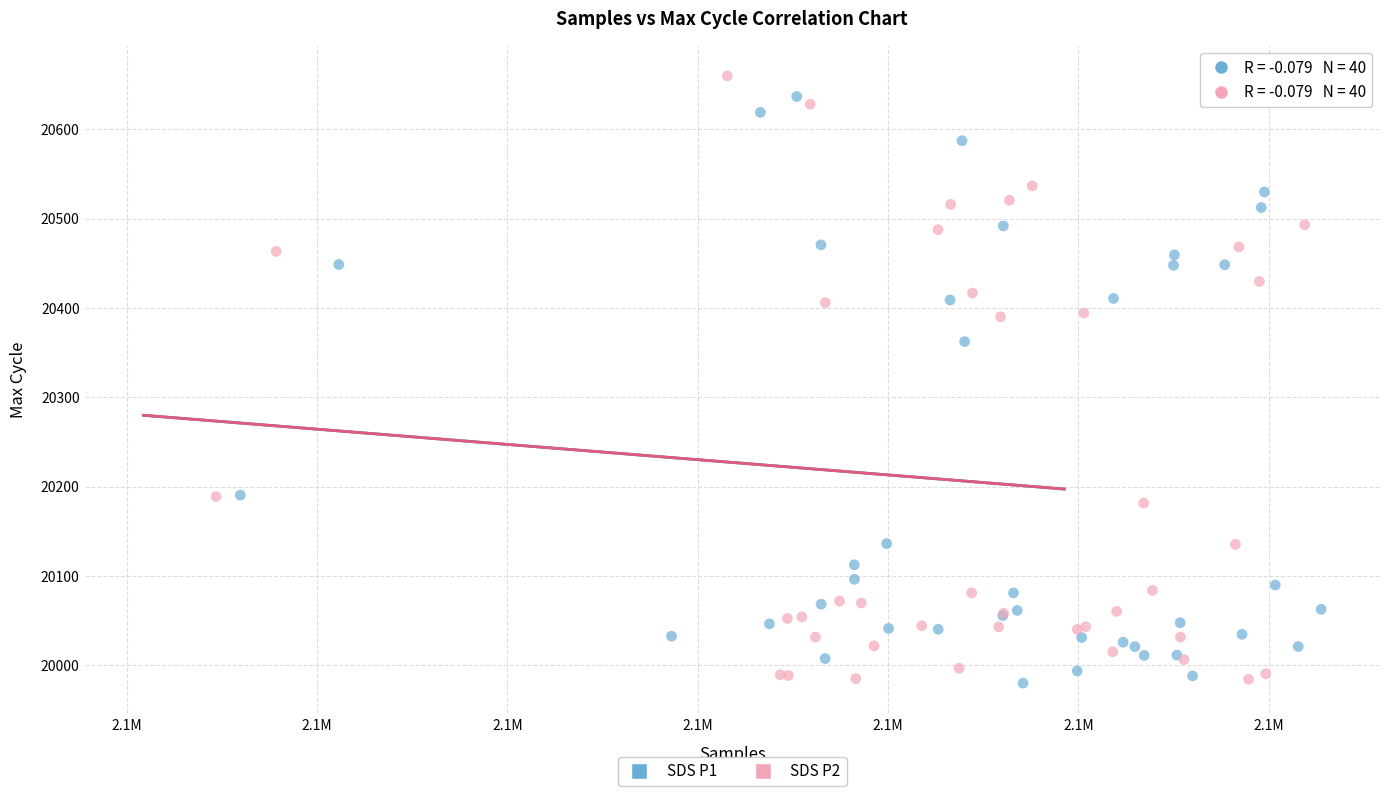

What are all the series names shown in the legend?

SDS P1, SDS P2